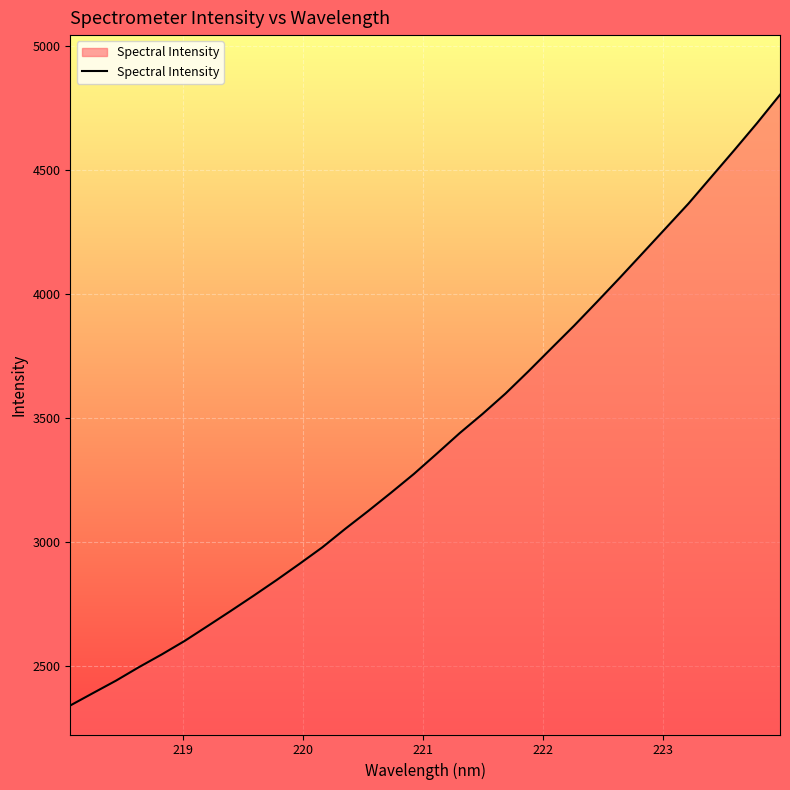

What is the maximum value shown in the chart?

4804.2